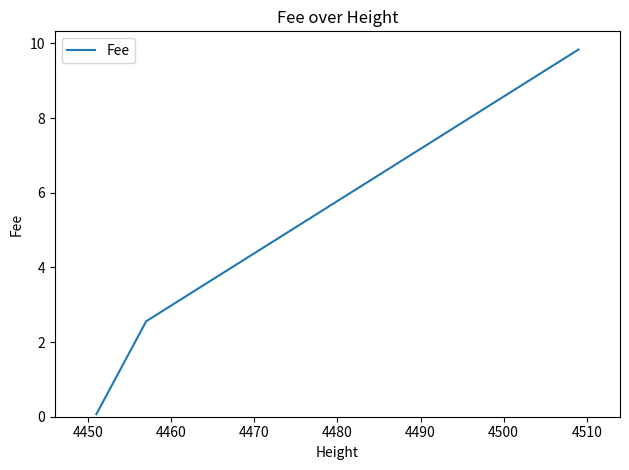

What is the difference between the second highest and minimum values?

2.5